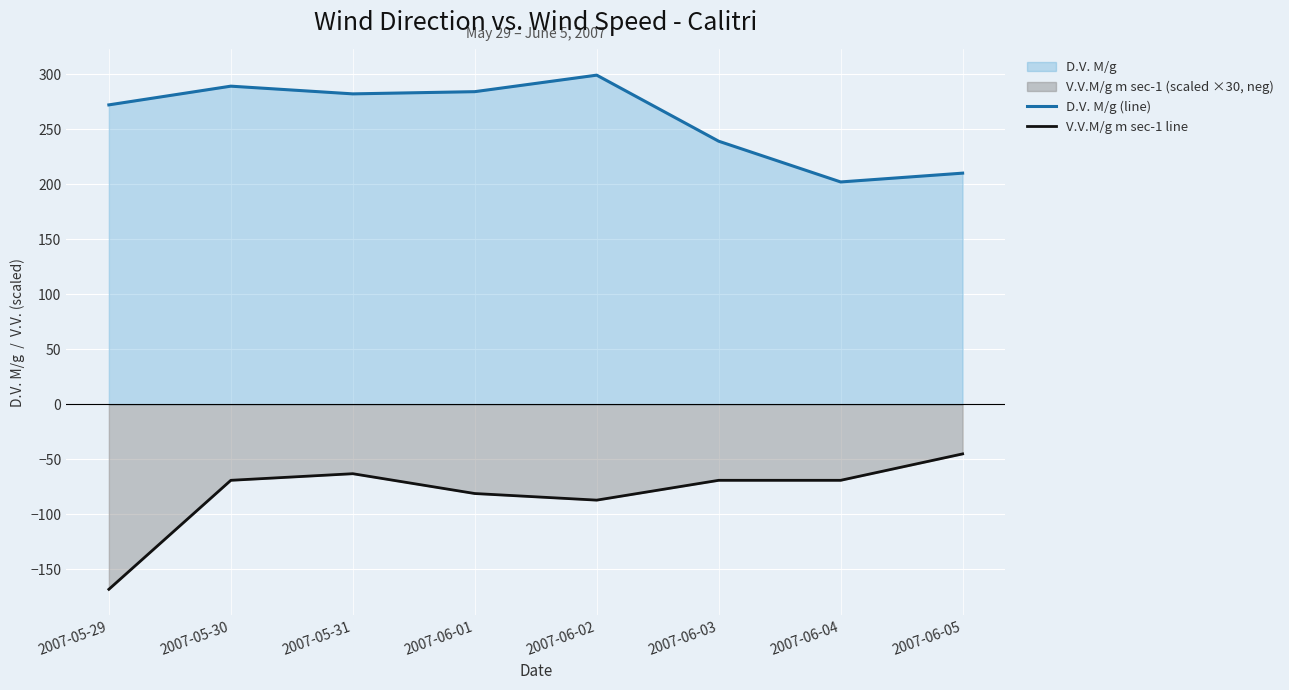

Between 2007-06-01 and 2007-06-04, which series saw the biggest shift?

D.V. M/g (line)